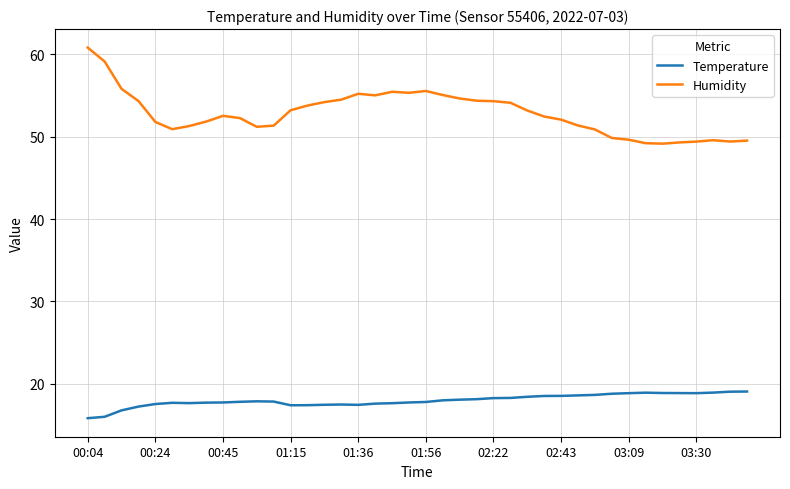

What is the lowest value of the Humidity series?

49.2